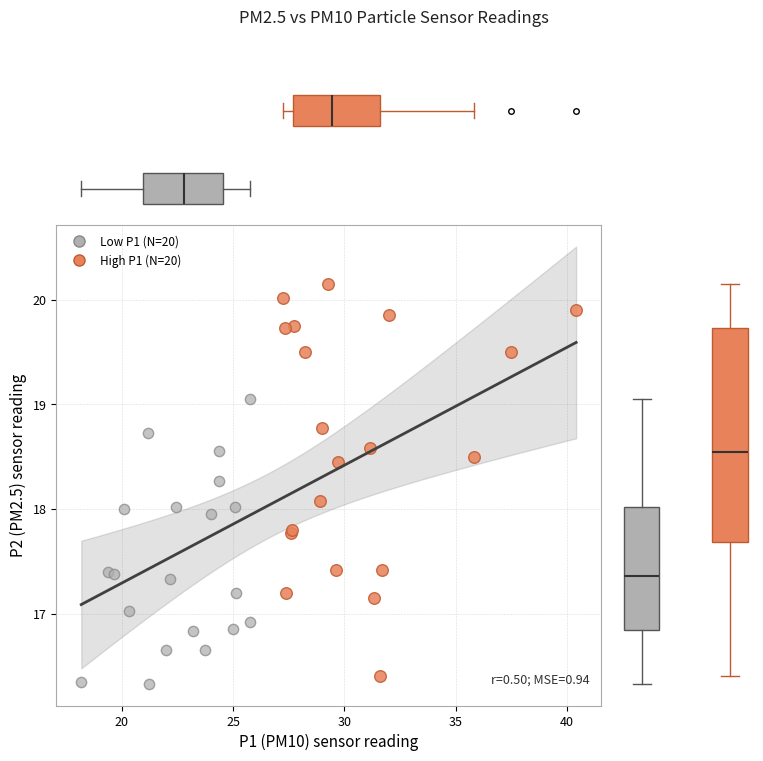

Which series contains the highest Y value?

High P1 (N=20)